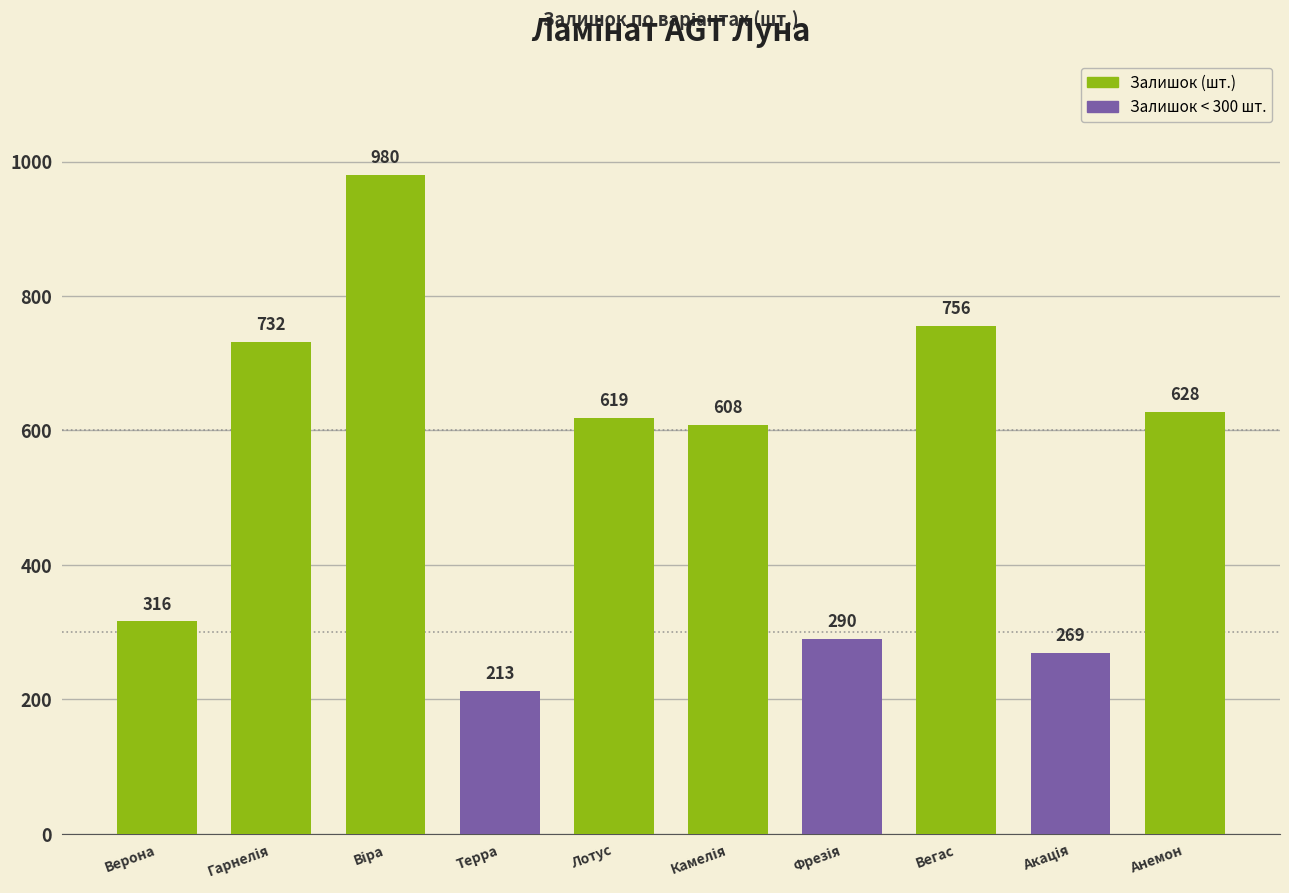

What is the label of the 5th bar from the left?

Лотус